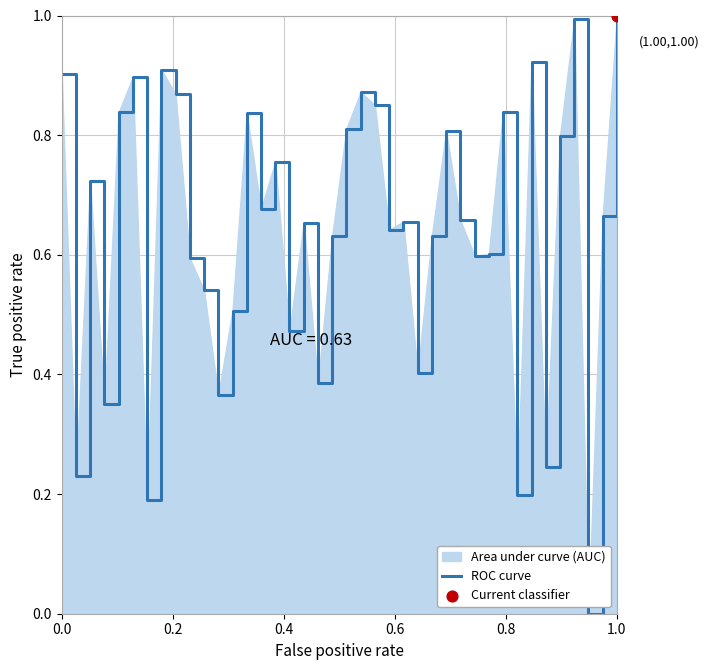

What is the greatest value displayed?

1.0